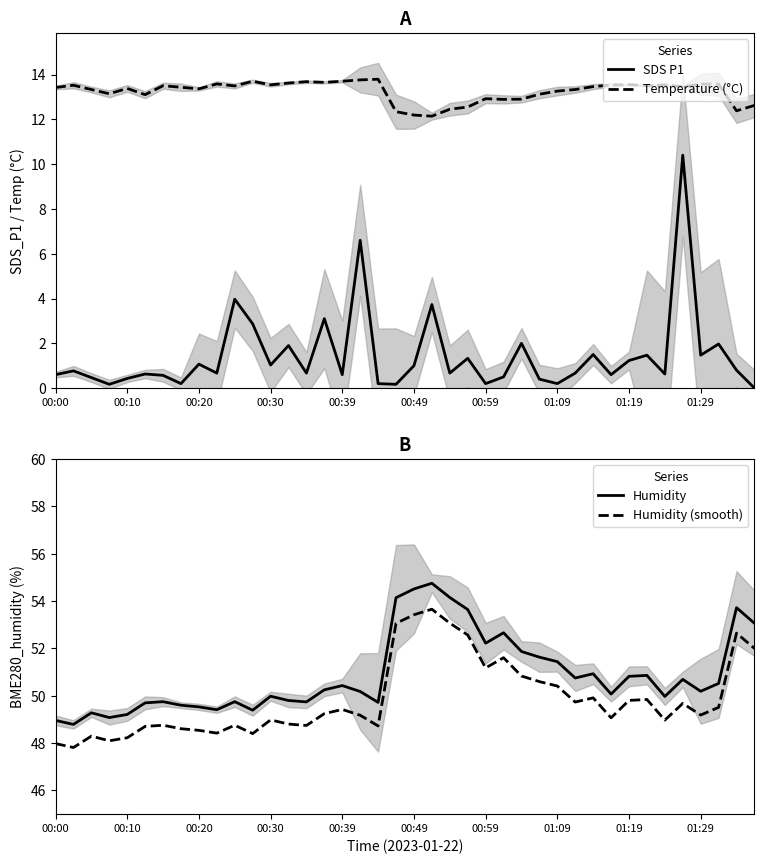

The value of SDS P1 at 14 is 0.7. True or false?

True